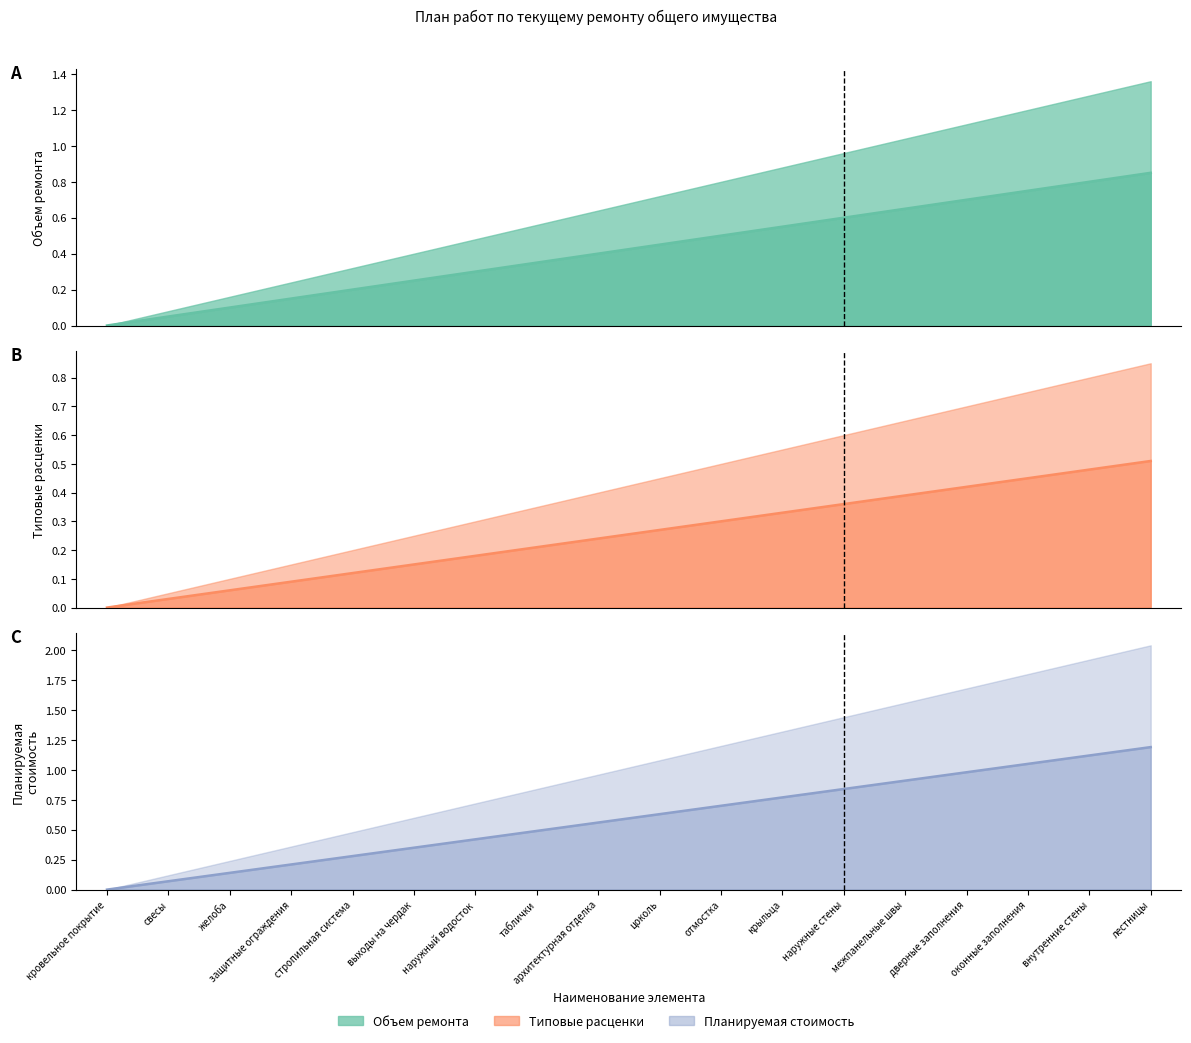

Count the number of categories in the chart.

18